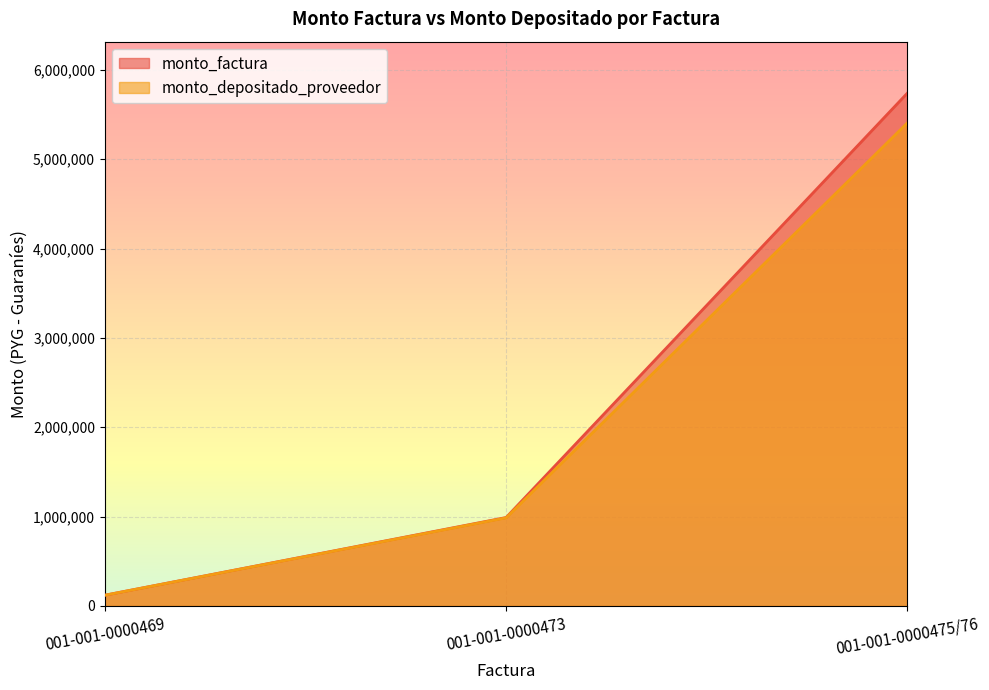

Between 001-001-0000469 and 001-001-0000475/76, which series saw the biggest shift?

monto_factura